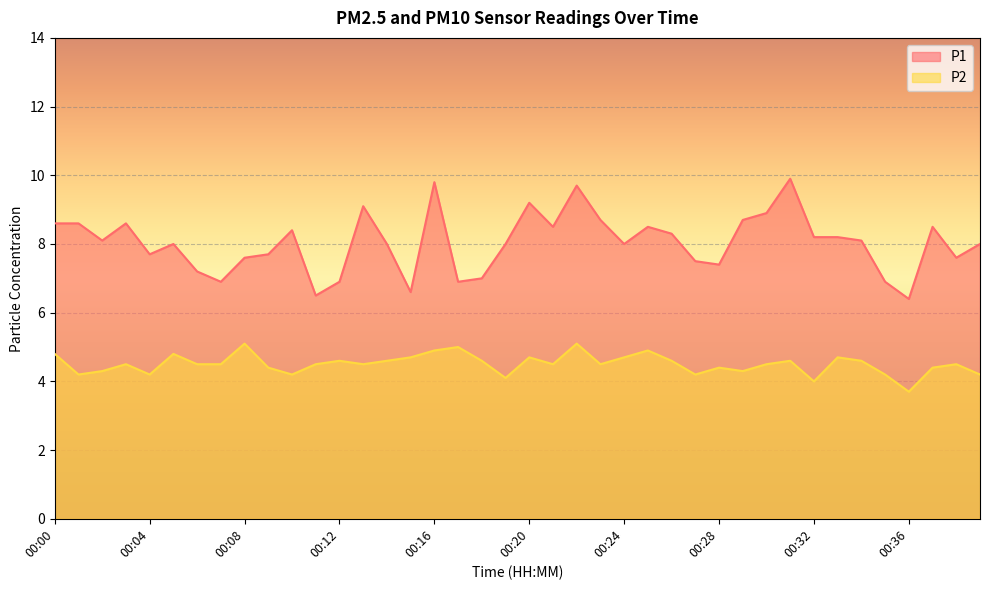

True or false: P2 and P1 intersect in this chart.

False